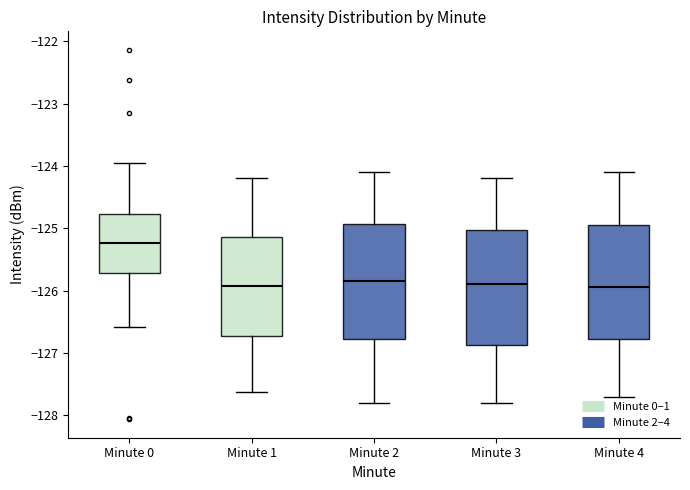

Reading left to right, transcribe this box plot: for each box, give where its median line is, the range the box spans, and where its two whiskers end, as read against the y-axis. The values are not printed on the chart, so give them approximately, as read against the axis.

Minute 0: median -125.2, box -125.7 to -124.8, whiskers -126.6 to -124.0
Minute 1: median -125.9, box -126.7 to -125.1, whiskers -127.6 to -124.2
Minute 2: median -125.8, box -126.8 to -124.9, whiskers -127.8 to -124.1
Minute 3: median -125.9, box -126.9 to -125.0, whiskers -127.8 to -124.2
Minute 4: median -125.9, box -126.8 to -124.9, whiskers -127.7 to -124.1